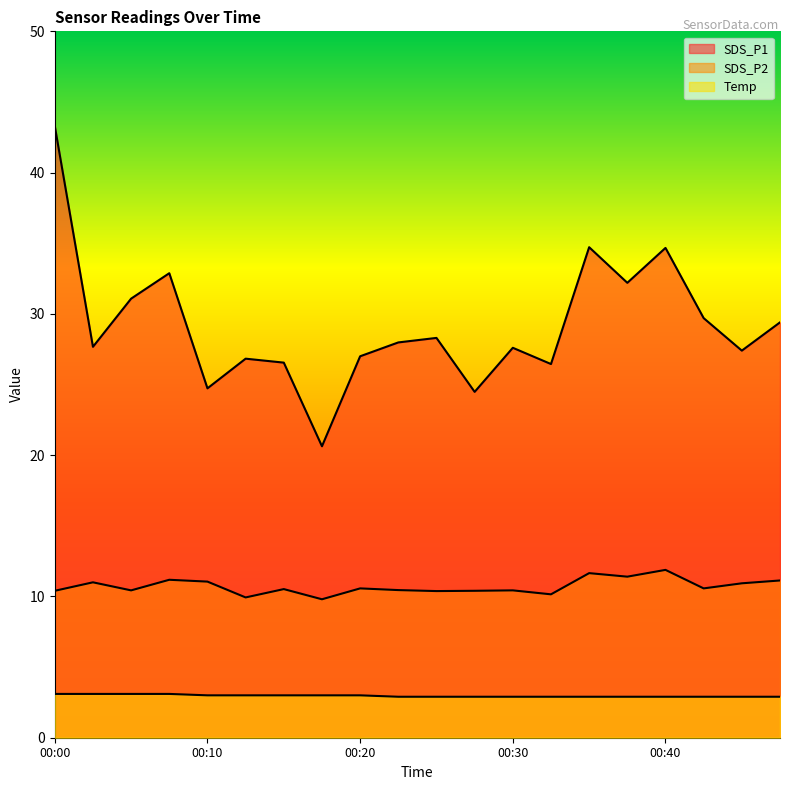

Between 00:05 and 00:32, which series saw the biggest shift?

SDS_P1